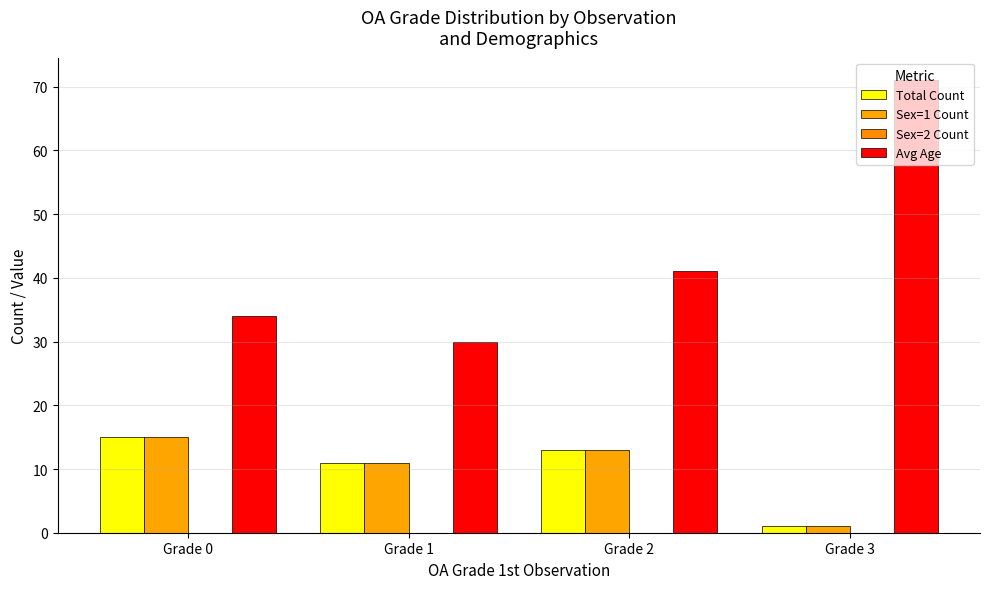

Are the bars grouped side by side (vs. stacked)?

Yes